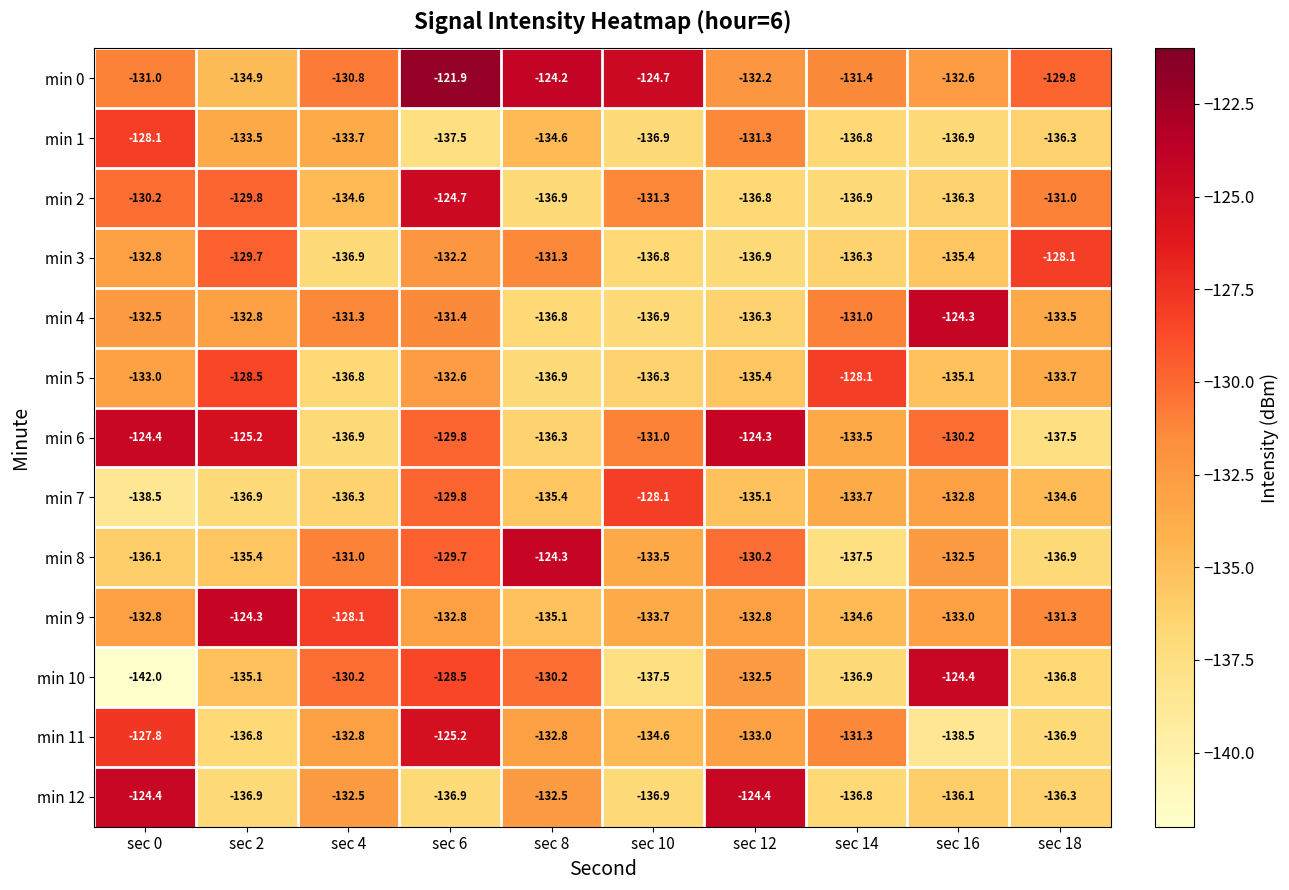

Where is min 8 nearest to the value -130?

sec 12